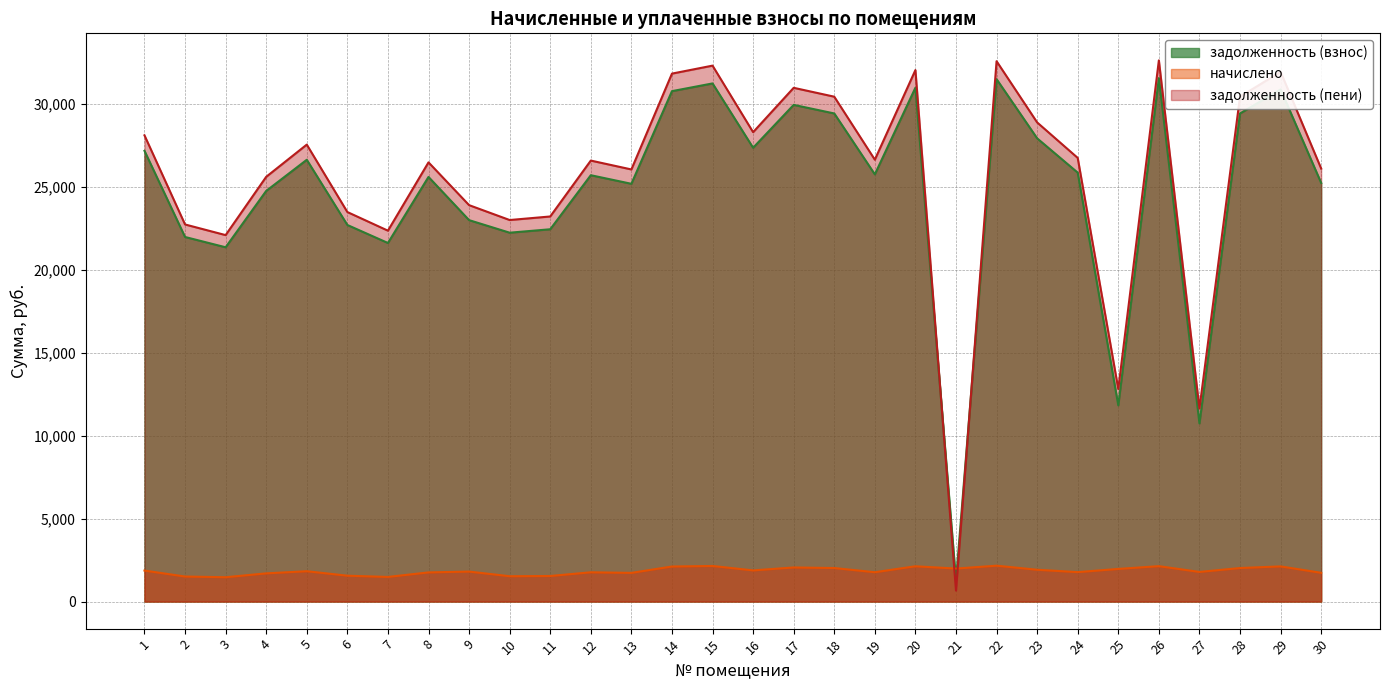

Where is the first local maximum for задолженность (взнос)?

5